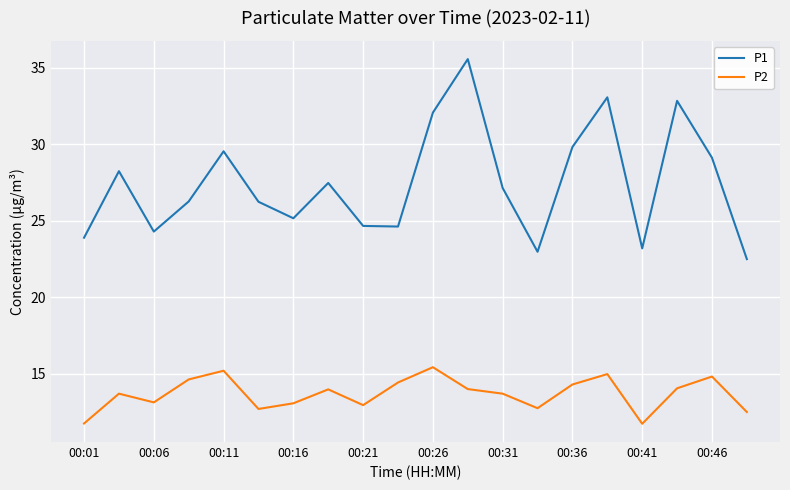

Which series has the widest spread of values?

P1